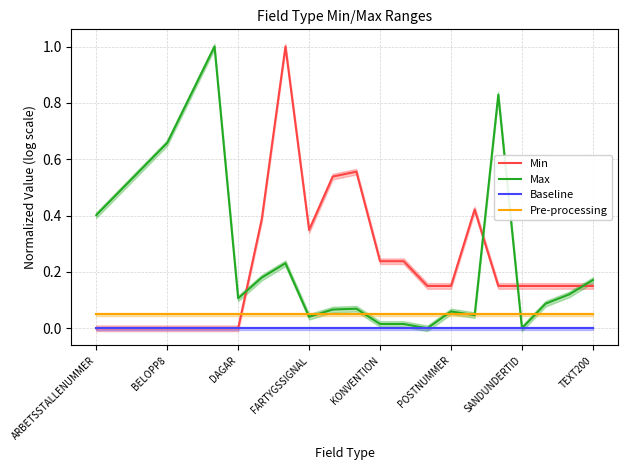

Reading left to right, list all the values displayed in this chart.

Min: 0.0	0.0	0.0	0.0	0.0	0.0	0.0	0.4	1.0	0.3	0.5	0.6	0.2	0.2	0.2	0.2	0.4	0.2	0.2	0.2	0.2	0.2
Max: 0.4	0.5	0.6	0.7	0.8	1.0	0.1	0.2	0.2	0.0	0.1	0.1	0.0	0.0	0.0	0.1	0.0	0.8	0.0	0.1	0.1	0.2
Baseline: 0.0	0.0	0.0	0.0	0.0	0.0	0.0	0.0	0.0	0.0	0.0	0.0	0.0	0.0	0.0	0.0	0.0	0.0	0.0	0.0	0.0	0.0
Pre-processing: 0.1	0.1	0.1	0.1	0.1	0.1	0.1	0.1	0.1	0.1	0.1	0.1	0.1	0.1	0.1	0.1	0.1	0.1	0.1	0.1	0.1	0.1